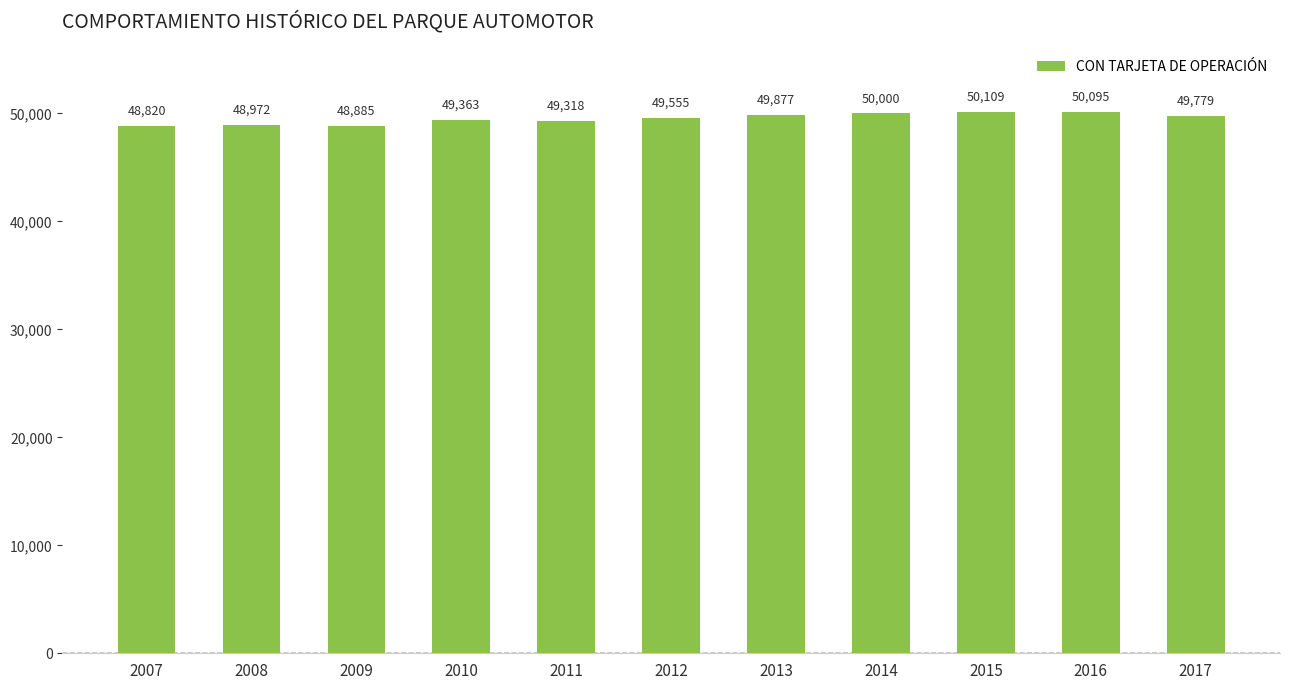

What is the difference between the second highest and minimum values?

1275